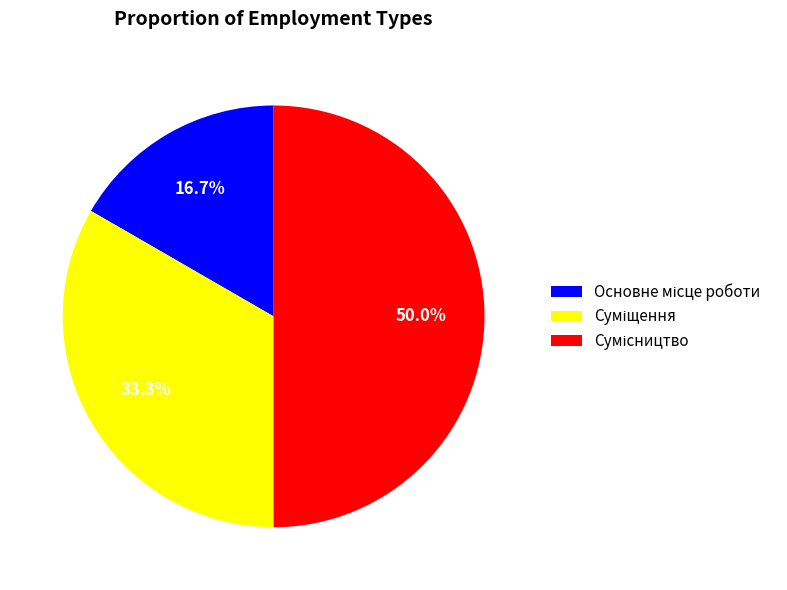

What percentage is the Суміщення slice, to the nearest percent?

33%